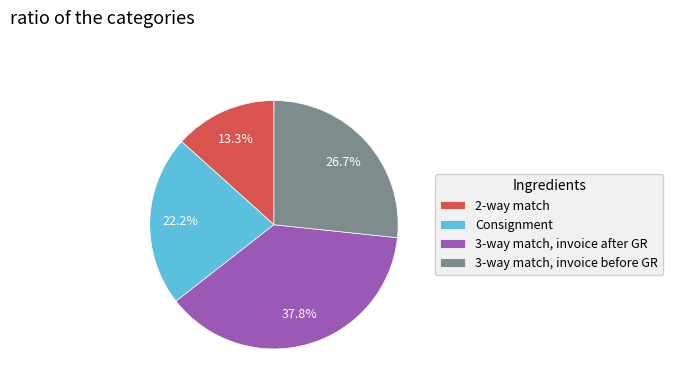

What is the largest slice in the pie chart?

3-way match, invoice after GR